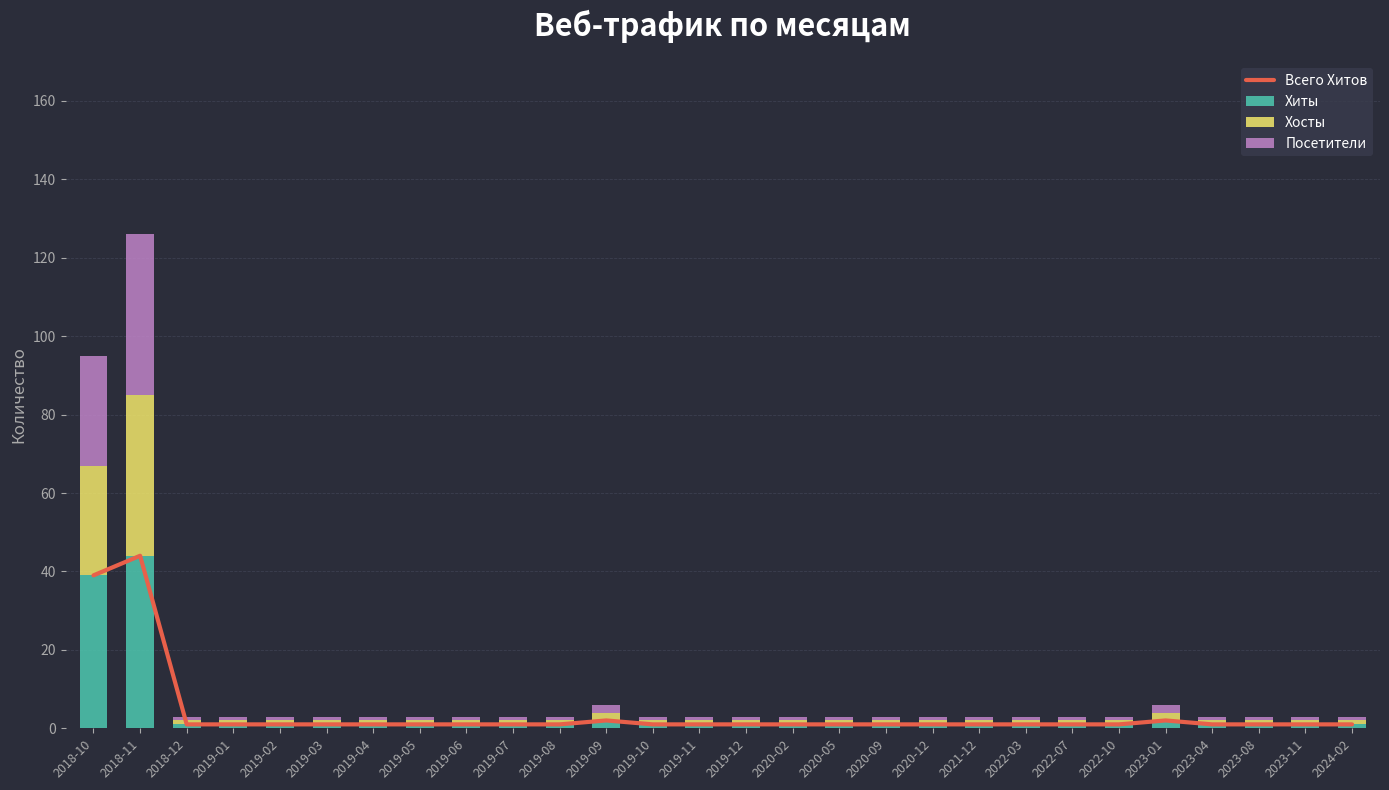

At which label is Хиты closest to 22?

2018-10